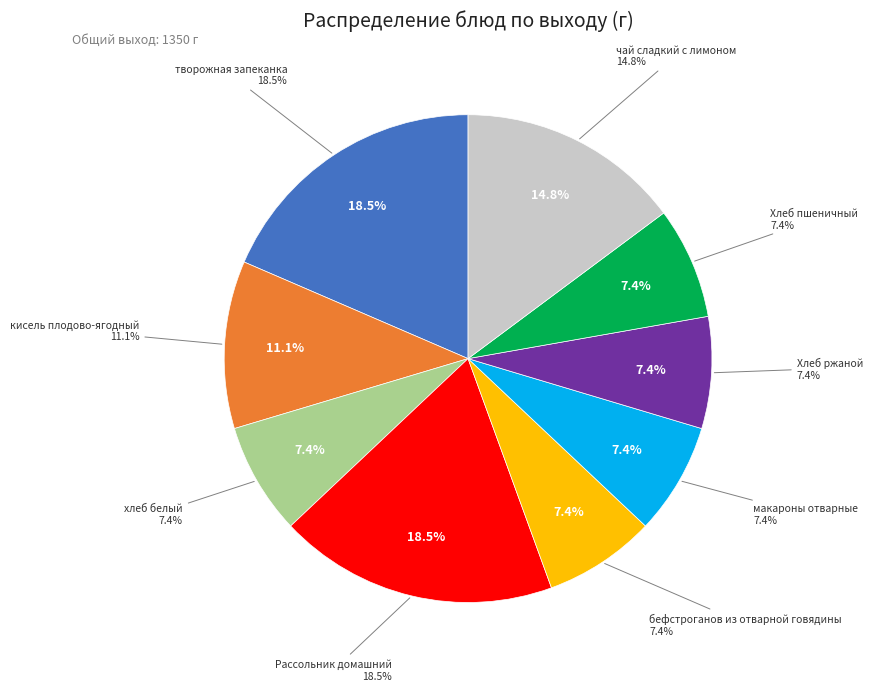

Combined, do чай сладкий с лимоном and макароны отварные account for over 50%?

No